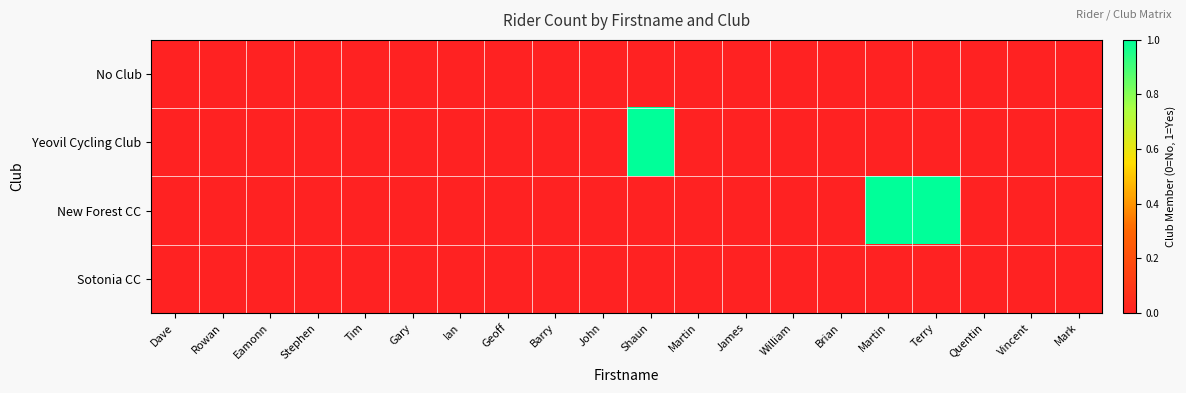

Rank the series at Gary from highest to lowest value.

No Club, Yeovil Cycling Club, New Forest CC, Sotonia CC